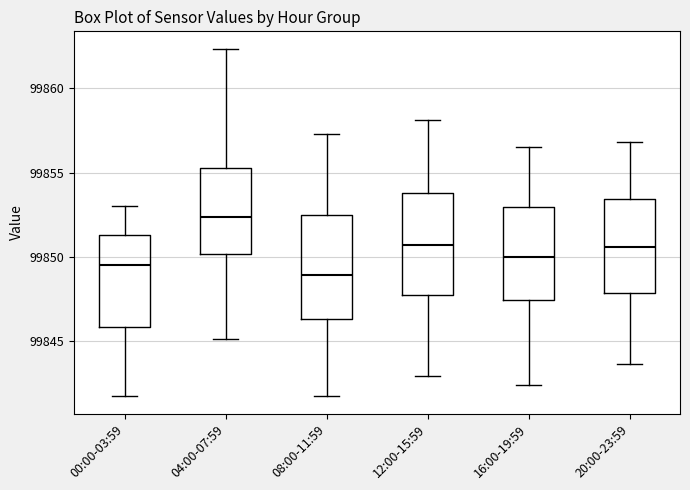

Reading left to right, transcribe this box plot: for each box, give where its median line is, the range the box spans, and where its two whiskers end, as read against the y-axis. The values are not printed on the chart, so give them approximately, as read against the axis.

00:00-03:59: median 99849.5, box 99846.0 to 99851.5, whiskers 99841.5 to 99853.0
04:00-07:59: median 99852.5, box 99850.0 to 99855.5, whiskers 99845.0 to 99862.5
08:00-11:59: median 99849.0, box 99846.5 to 99852.5, whiskers 99841.5 to 99857.5
12:00-15:59: median 99850.5, box 99848.0 to 99854.0, whiskers 99843.0 to 99858.0
16:00-19:59: median 99850.0, box 99847.5 to 99853.0, whiskers 99842.5 to 99856.5
20:00-23:59: median 99850.5, box 99848.0 to 99853.5, whiskers 99843.5 to 99857.0